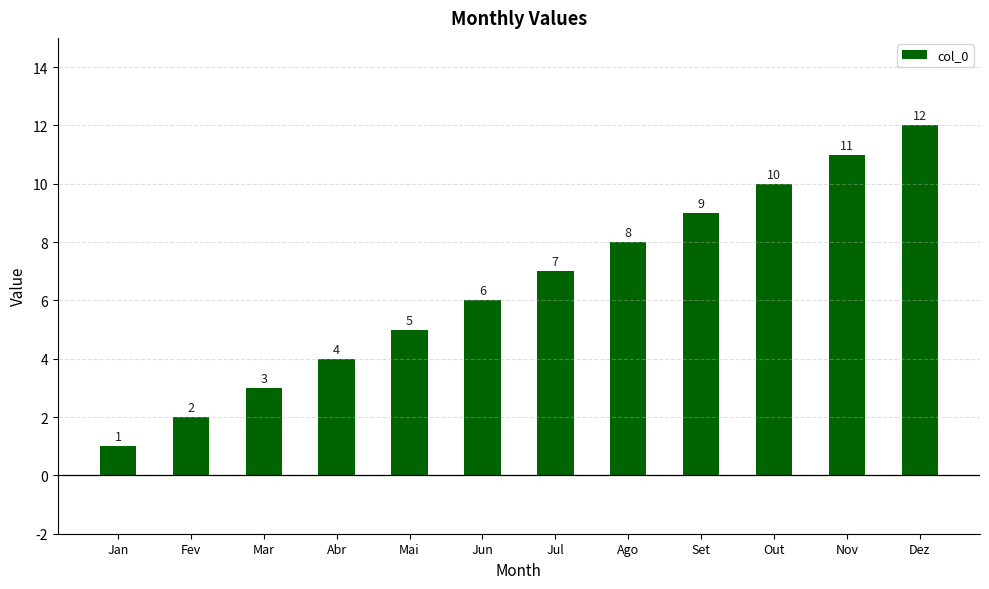

What is the label of the 2nd bar from the right?

Nov